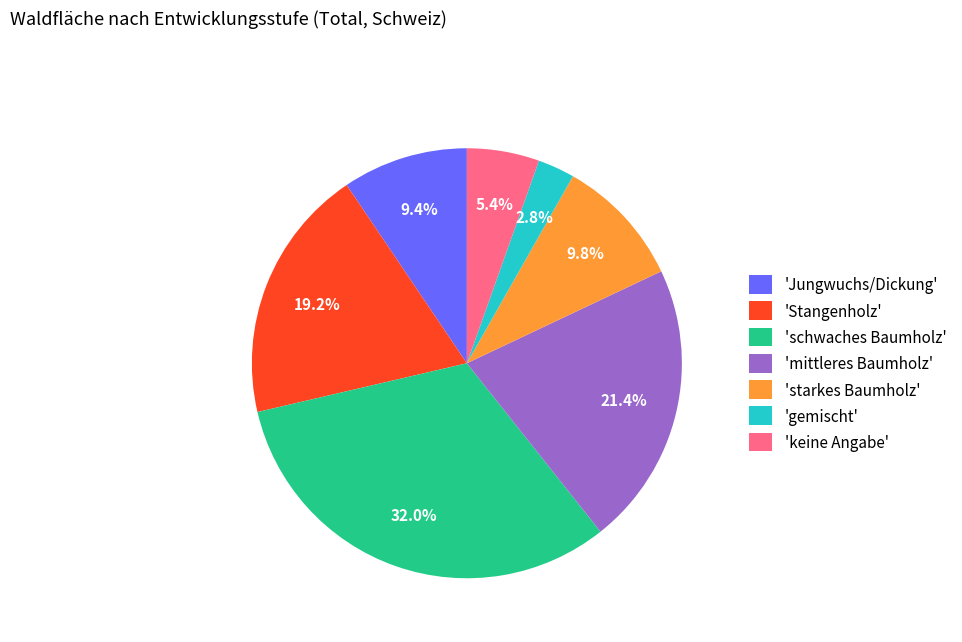

Count the number of slices in the pie.

7